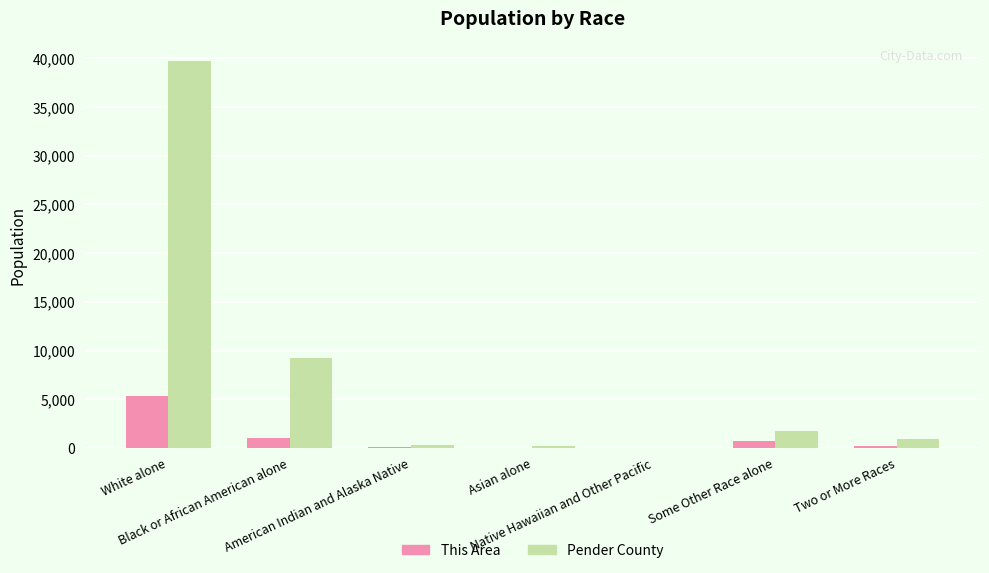

At which category is the sum across all series the highest?

White alone